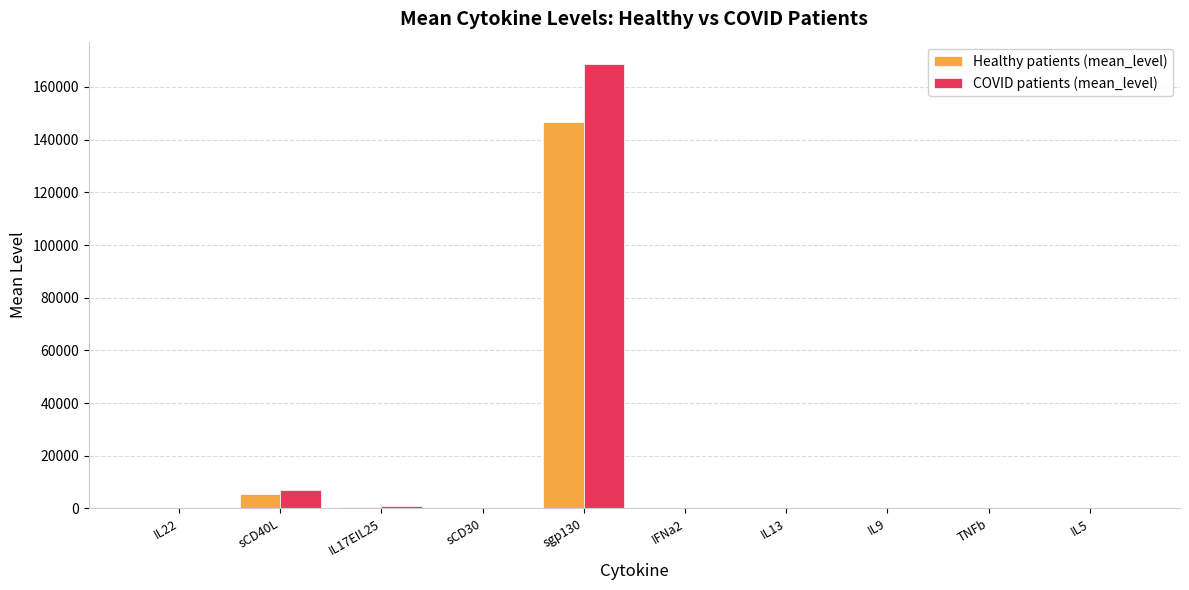

How many data points does each series have?

10